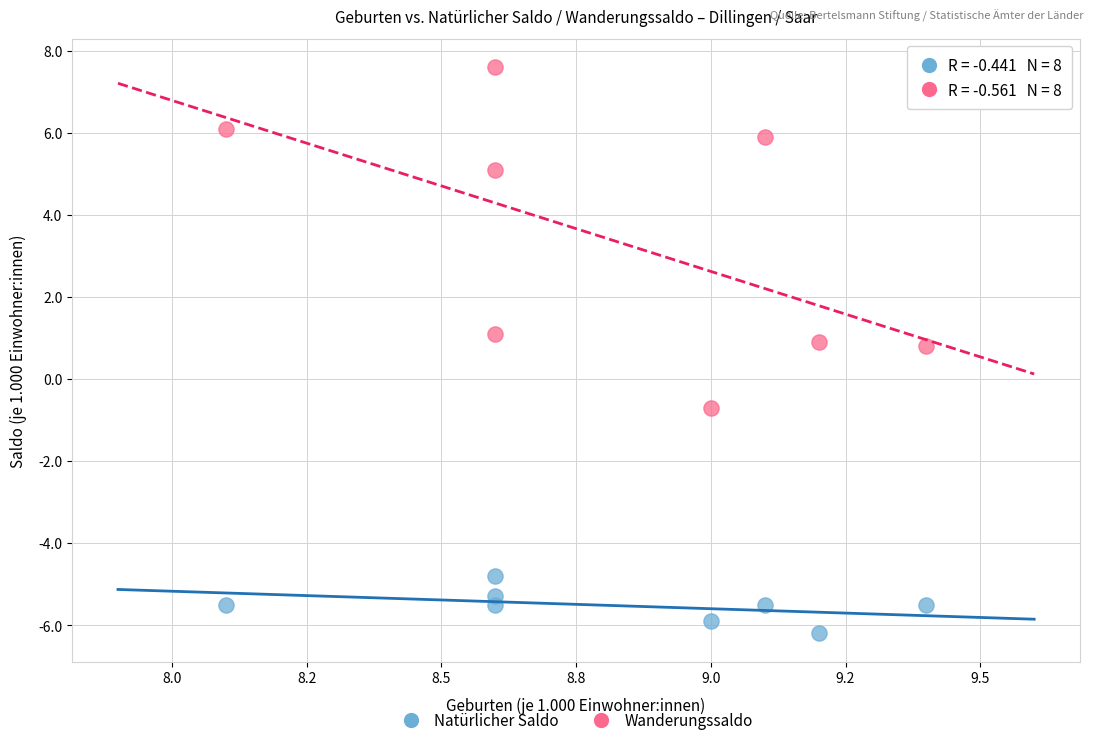

Which series has the largest Y range (max minus min)?

Wanderungssaldo